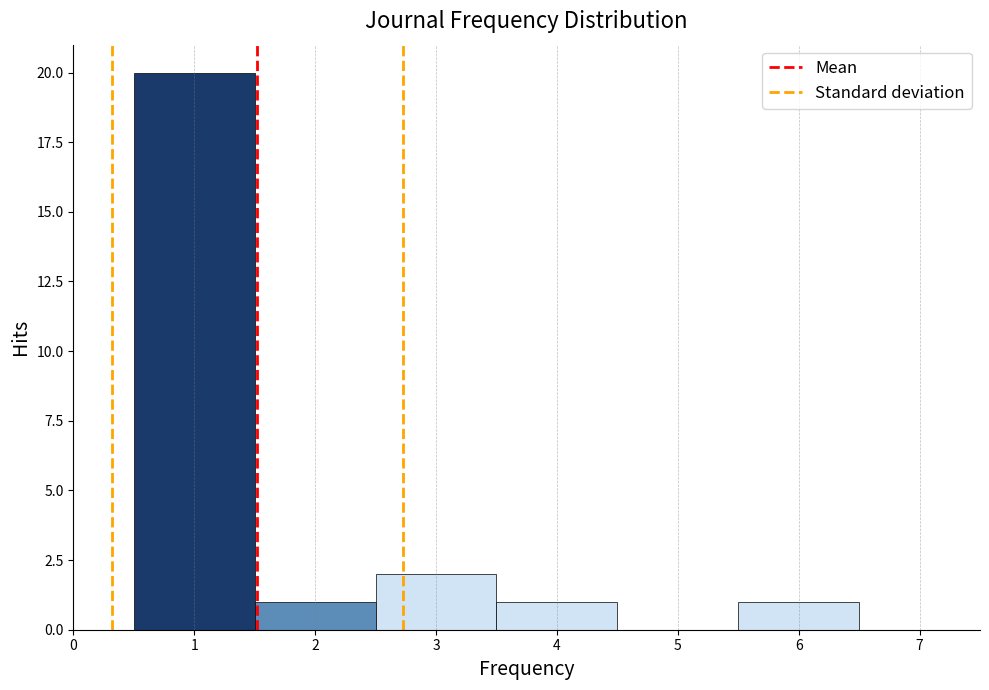

Which range on the x-axis has the tallest bar?

0.5 to 1.5